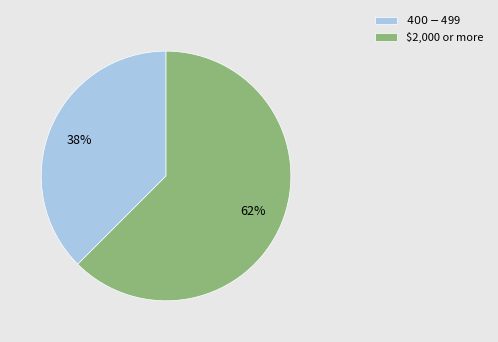

What is the majority slice?

$2,000 or more